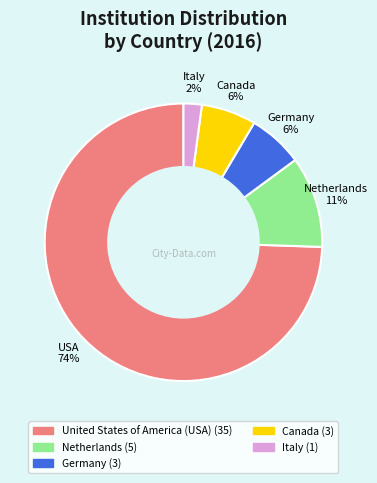

To the nearest percent, what is the average slice percentage?

20%